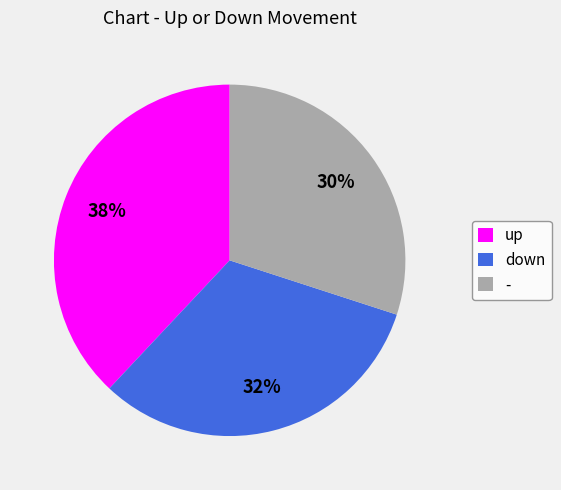

Is it true that down is 45% of the pie?

False